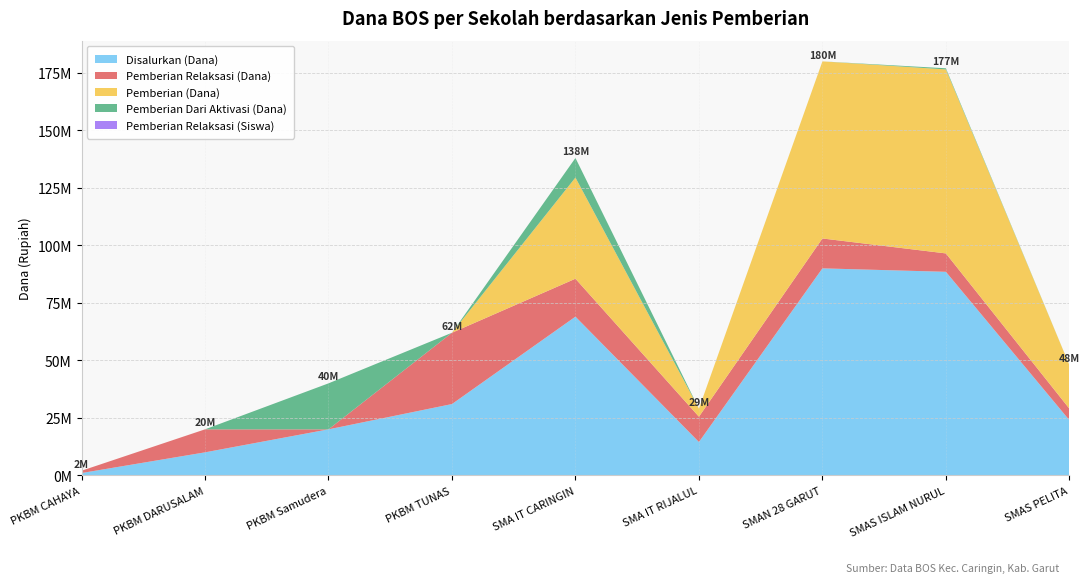

Reading left to right, what are all the values shown in this chart?

Disalurkan (Dana): 1000000	10000000	20000000	31000000	69000000	14500000	90000000	88500000	24000000
Pemberian Relaksasi (Dana): 1000000	10000000	0	31000000	16500000	11000000	13000000	8000000	5000000
Pemberian (Dana): 0	0	0	0	44000000	3500000	77000000	80000000	19000000
Pemberian Dari Aktivasi (Dana): 0	0	20000000	0	8500000	0	0	500000	0
Pemberian Relaksasi (Siswa): 1	10	0	31	18	12	15	12	5